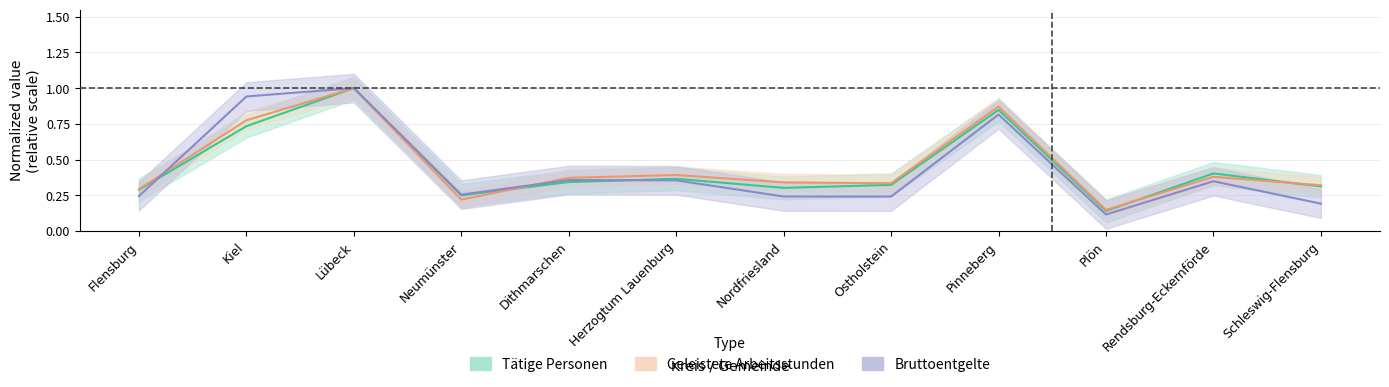

What position from the left is Schleswig-Flensburg?

12